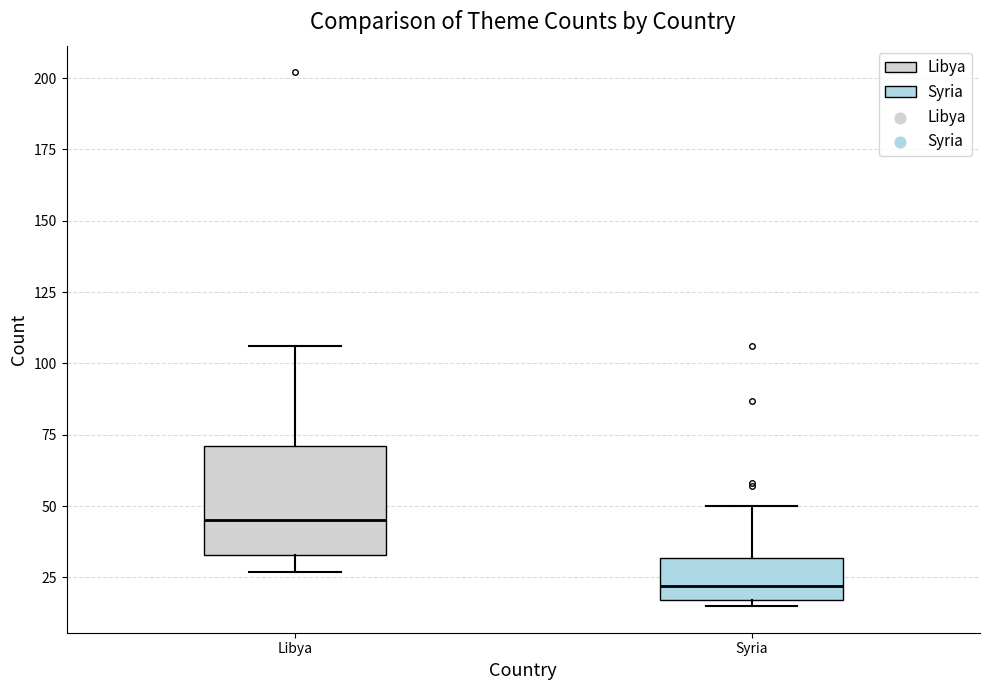

Which box's median line is the lowest?

Syria